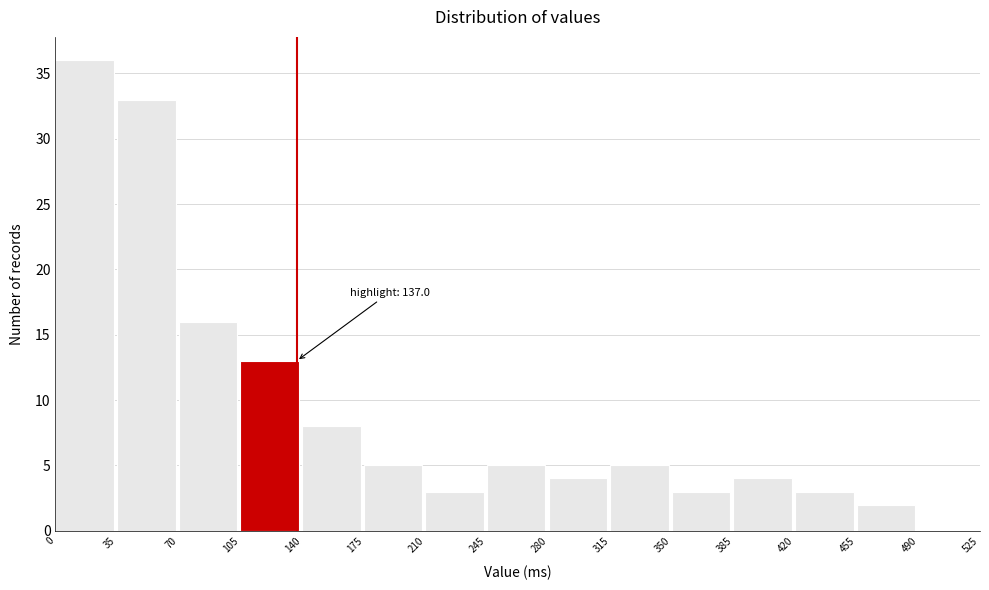

Over which range of the x-axis is the bar tallest?

0 to 35